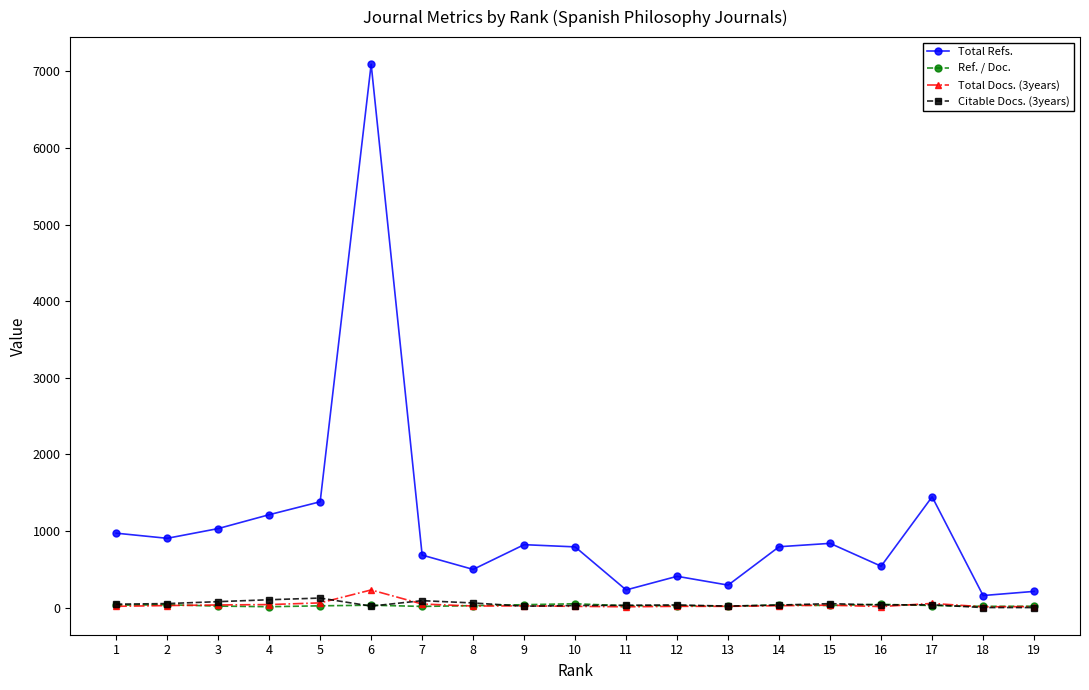

True or false: Total Refs. and Citable Docs. (3years) cross at least once.

False